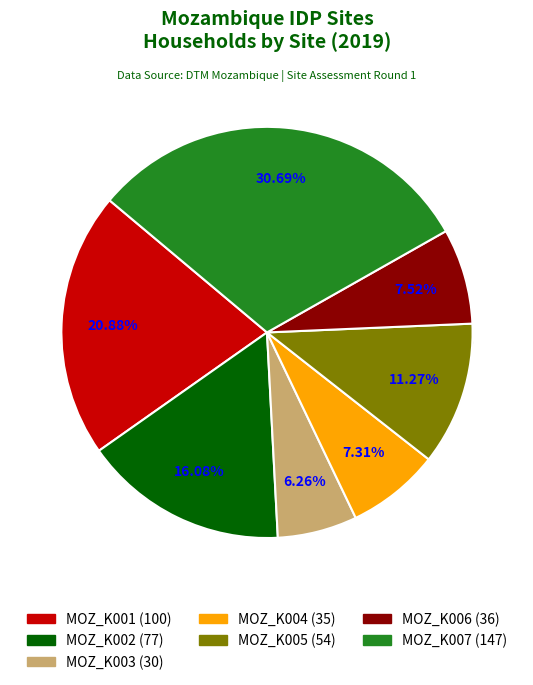

What portion of the pie excludes MOZ_K004?

92.7%